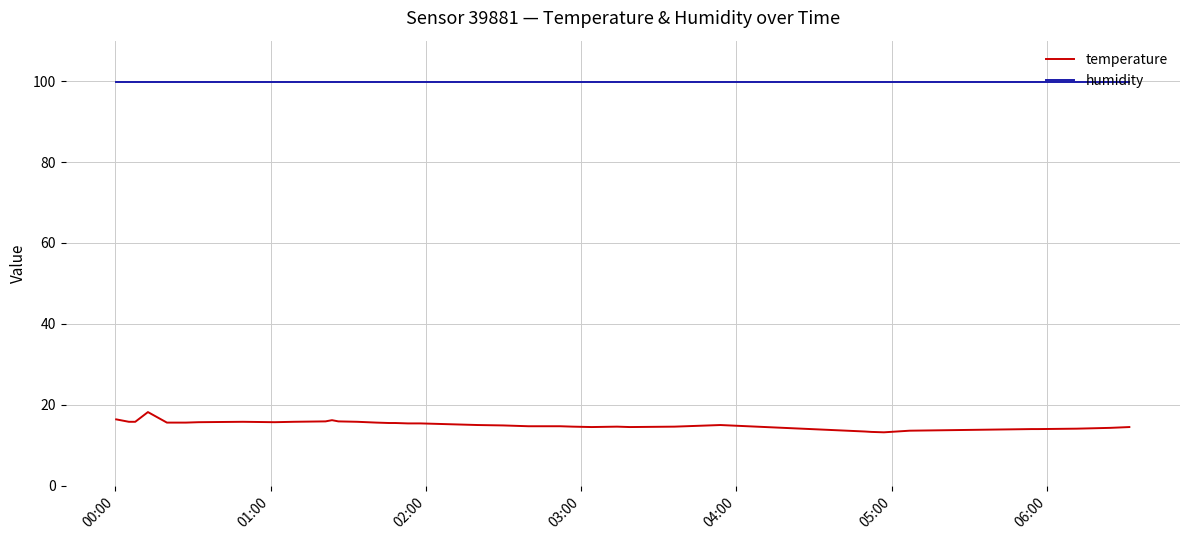

List the series in order of their peak value, lowest first.

temperature, humidity